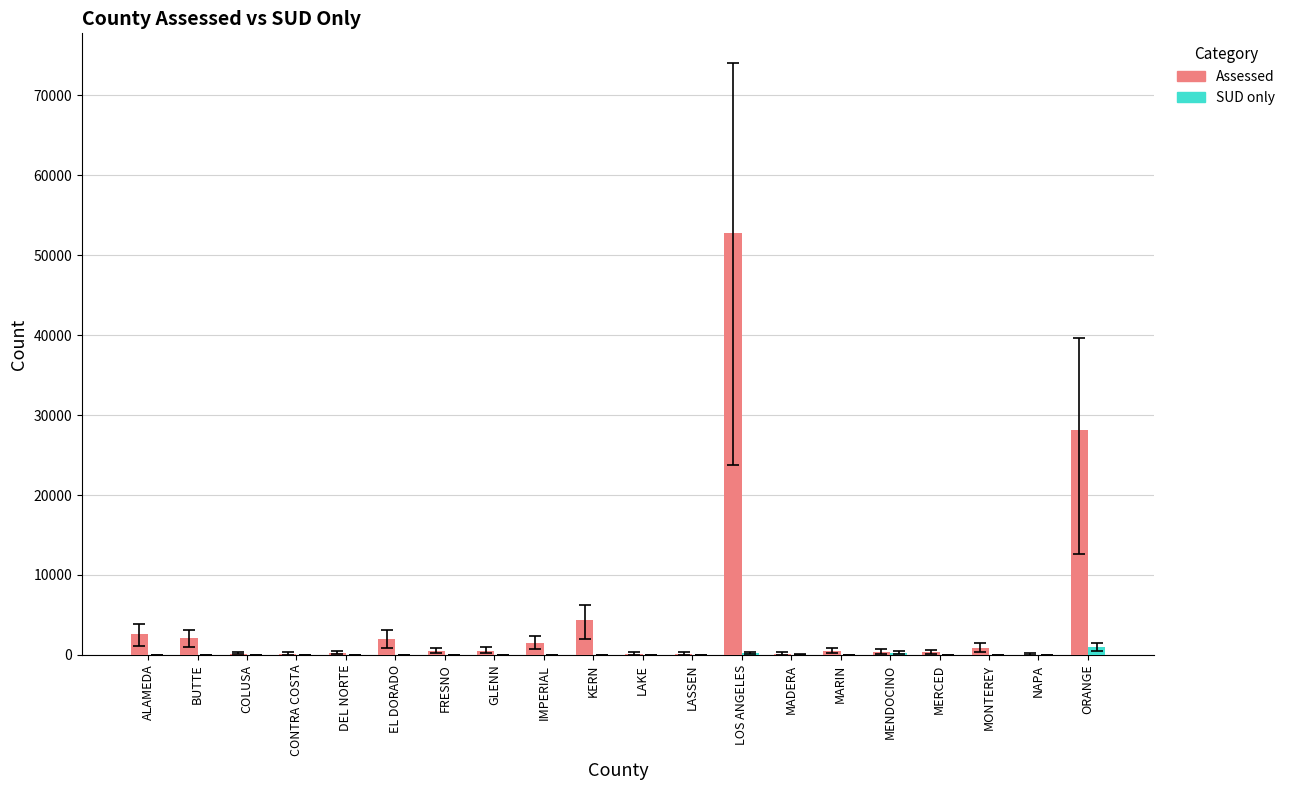

How many series are shown in this chart?

2